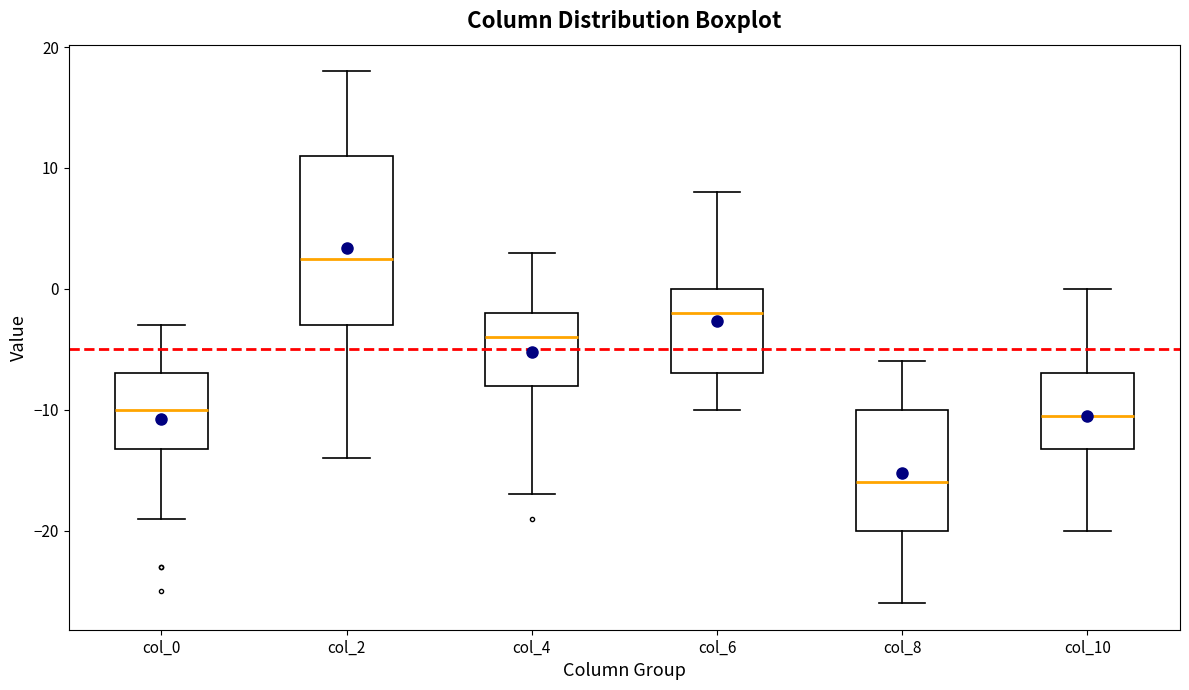

Which box's median line is the highest?

col_2